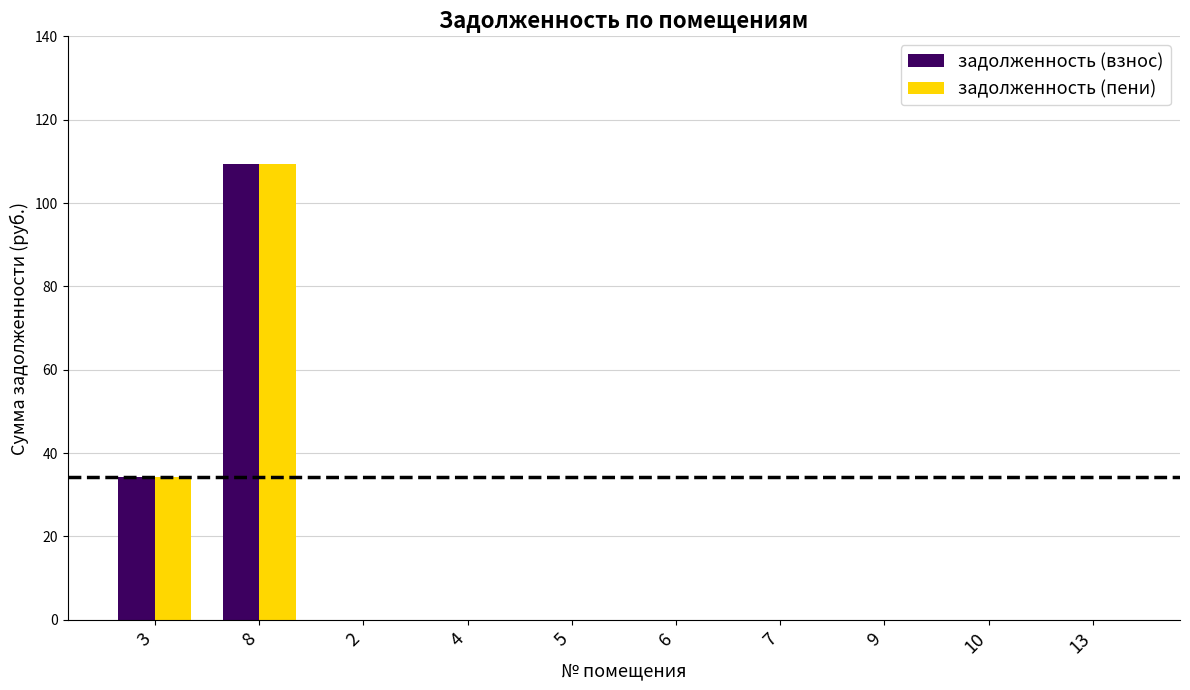

True or false: задолженность (взнос) has a value of 0.0 at 10.

True